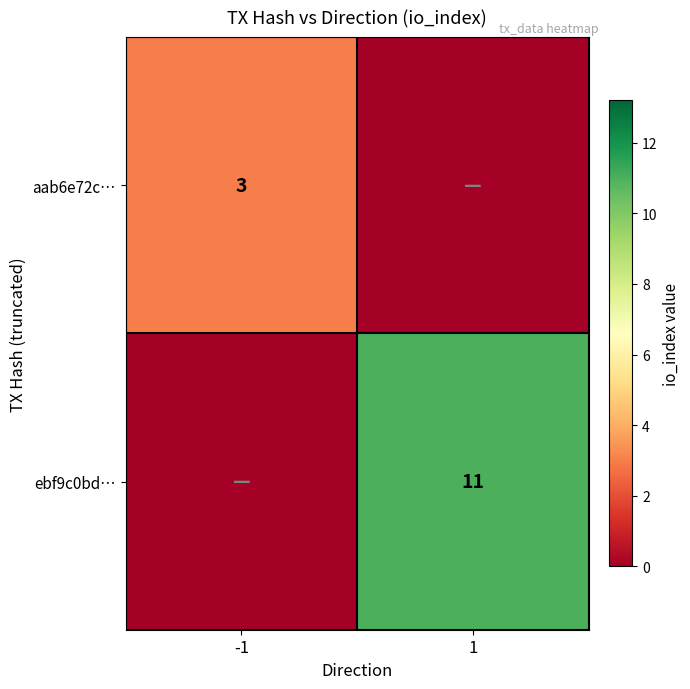

Is it true that ebf9c0bd… equals 17 at 1?

False